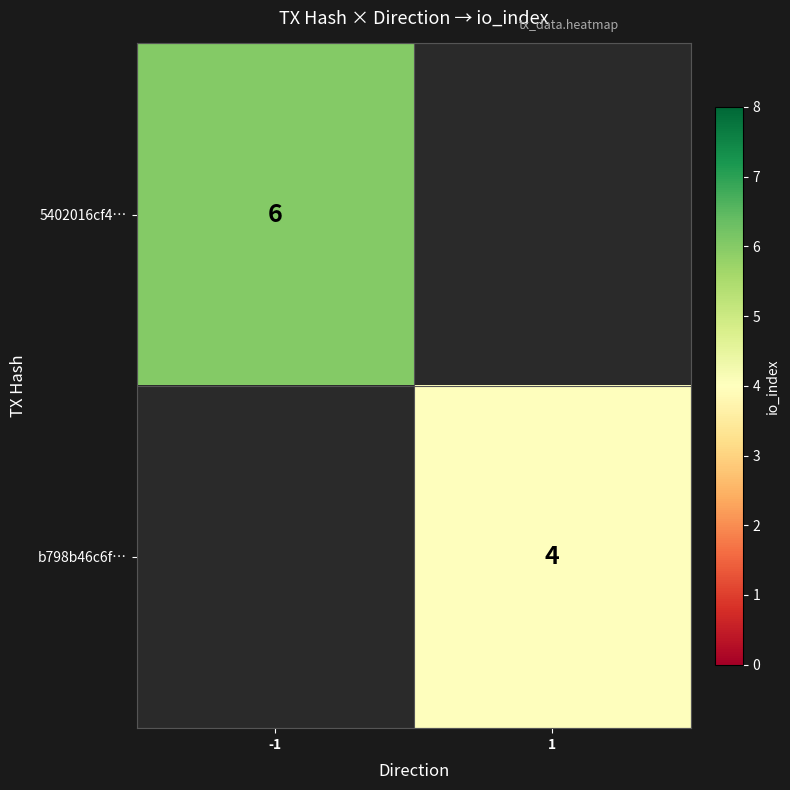

The value of b798b46c6f… at 1 is 2. True or false?

False